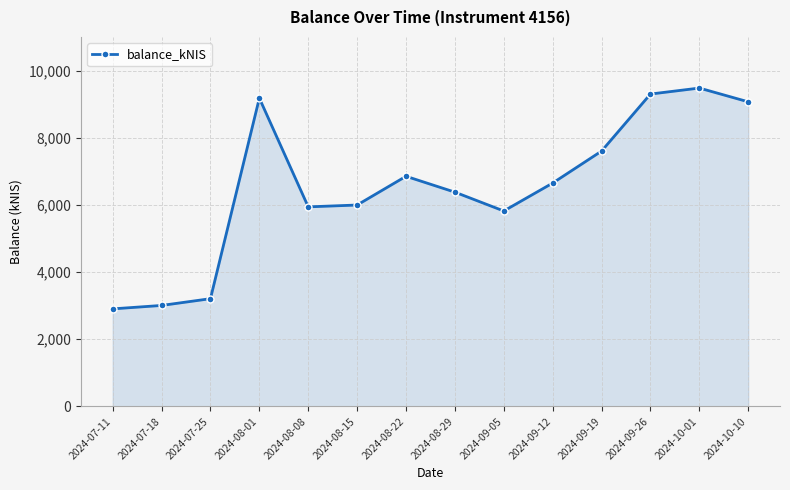

What is the label of the 7th point from the left?

2024-08-22